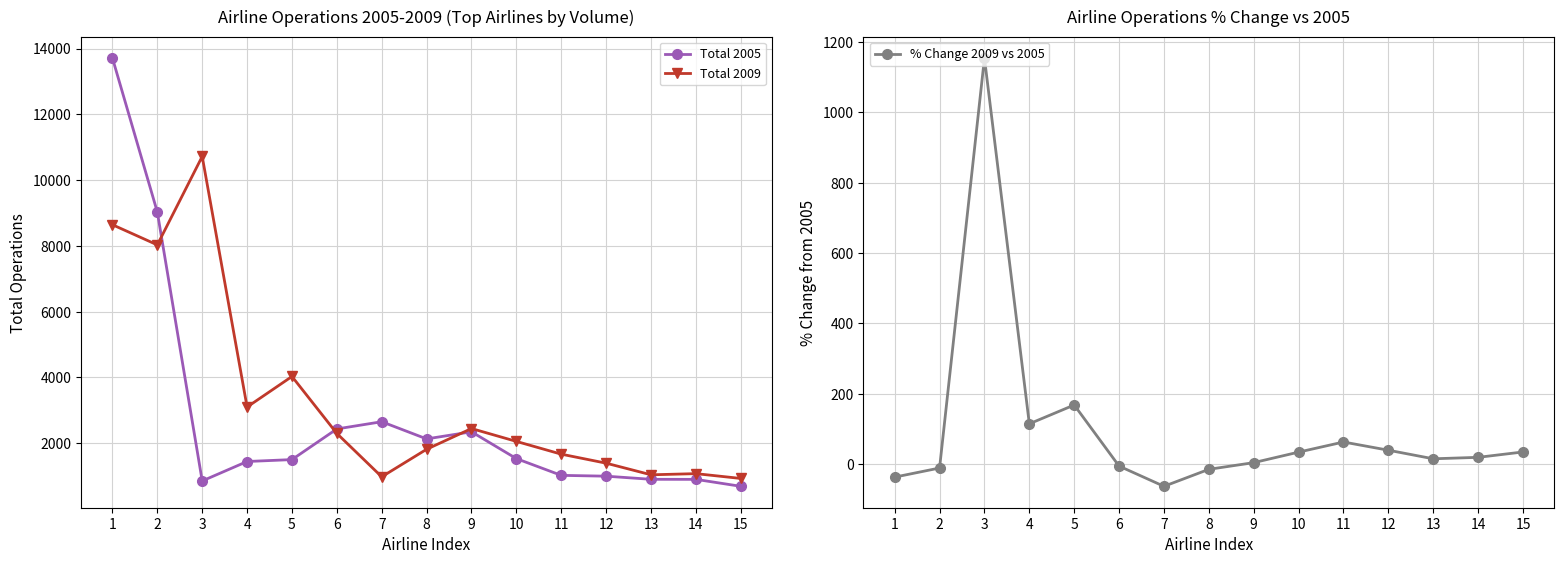

What is the total value across all series at 3?

12727.7